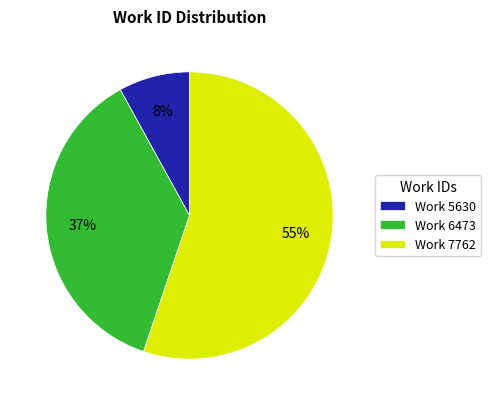

What percentage is the Work 5630 slice, to the nearest percent?

8%